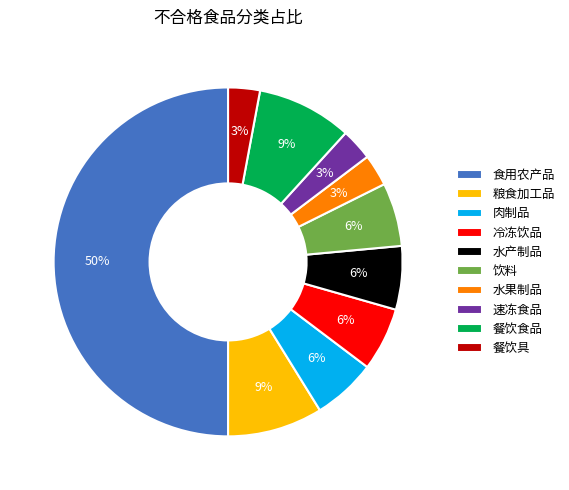

To the nearest percent, what is the combined percentage of 餐饮食品 and 冷冻饮品?

15%